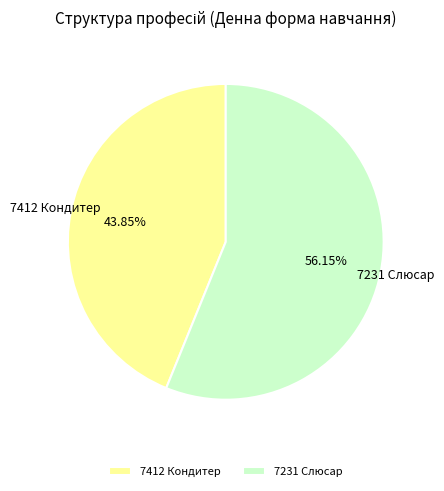

Do 7231 Слюсар and 7412 Кондитер together represent more than half of the pie?

Yes